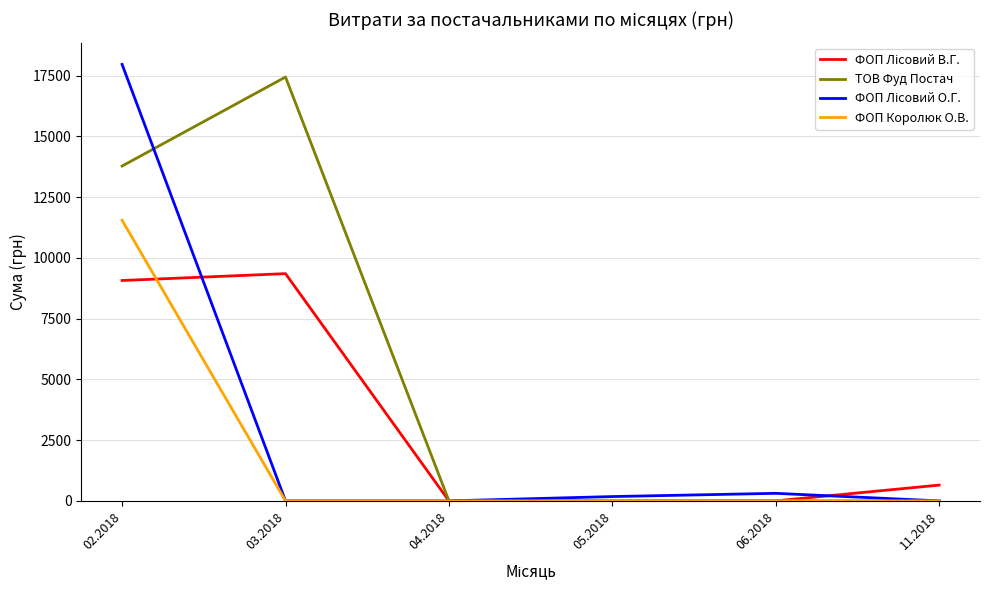

At which category is the sum across all series the highest?

02.2018